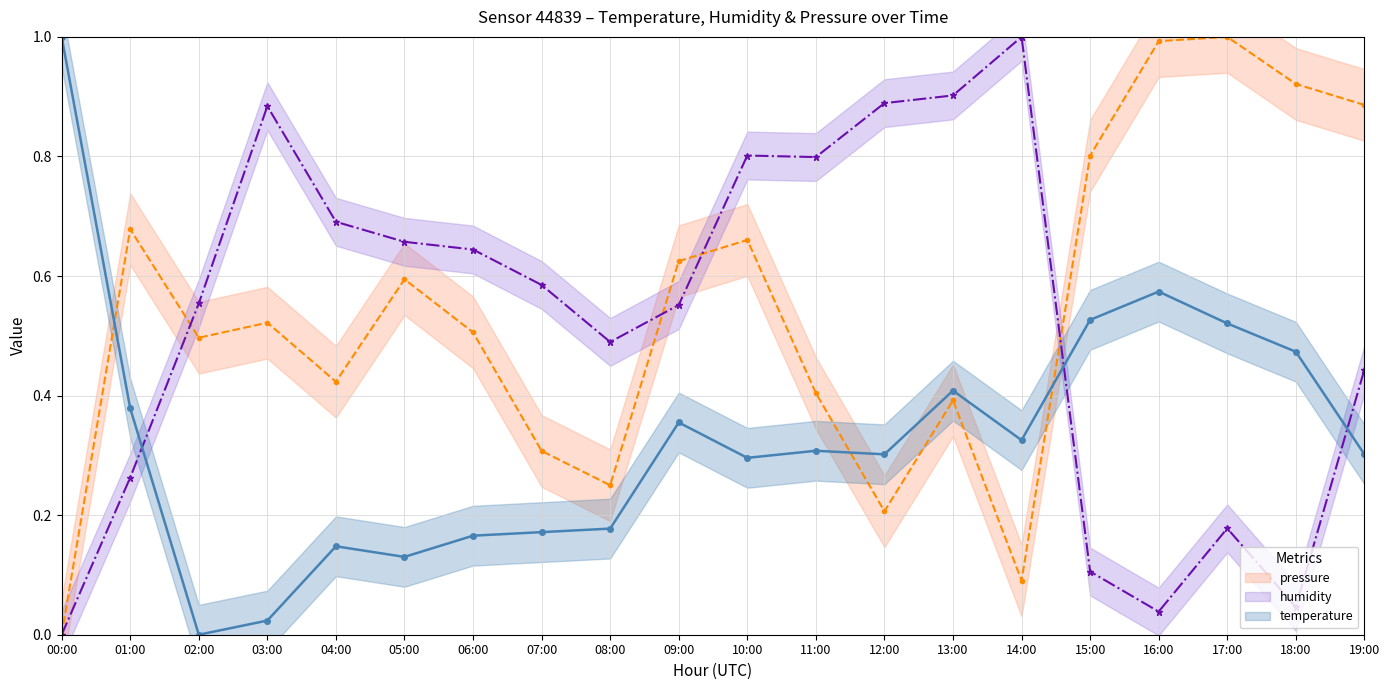

What is the label of the 10th point from the left?

09:00